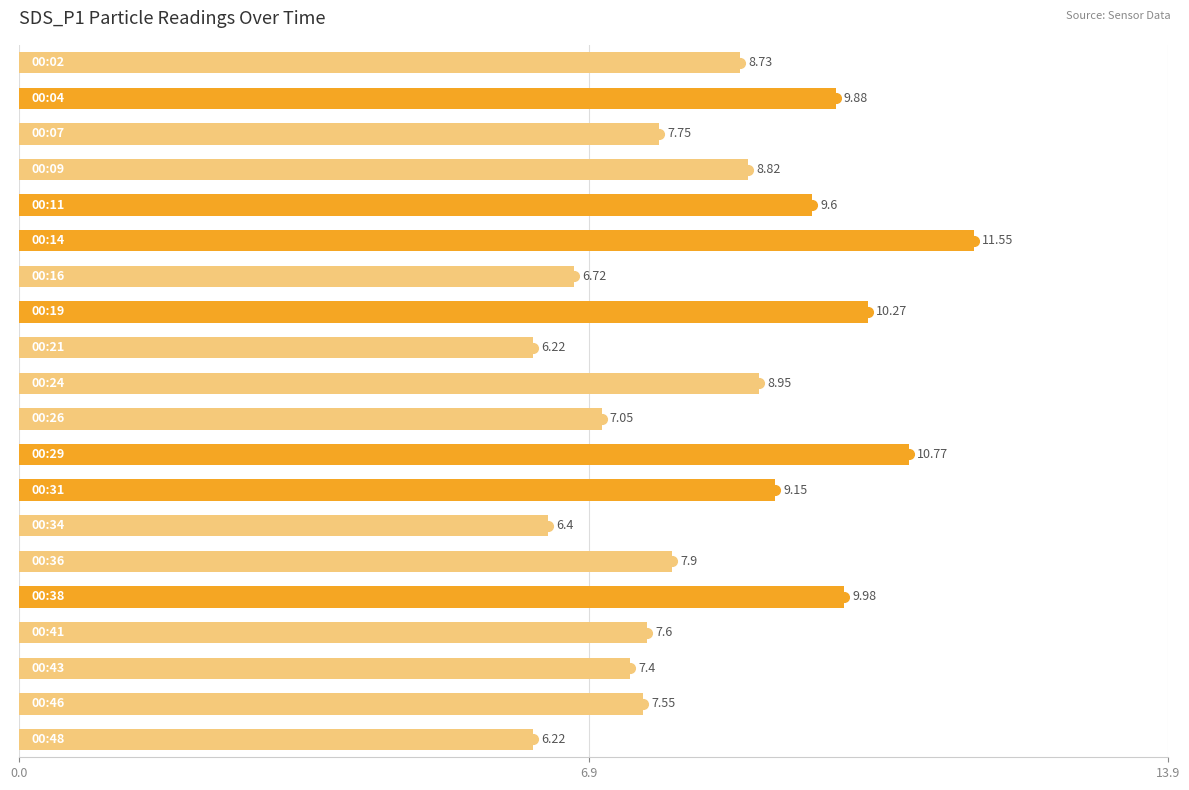

What is the difference between the maximum and minimum values?

5.3